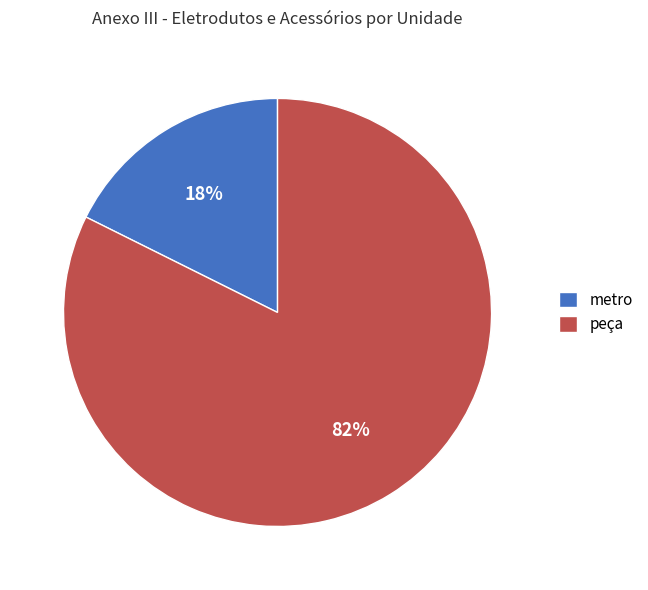

Is the sum of peça and metro greater than half?

Yes